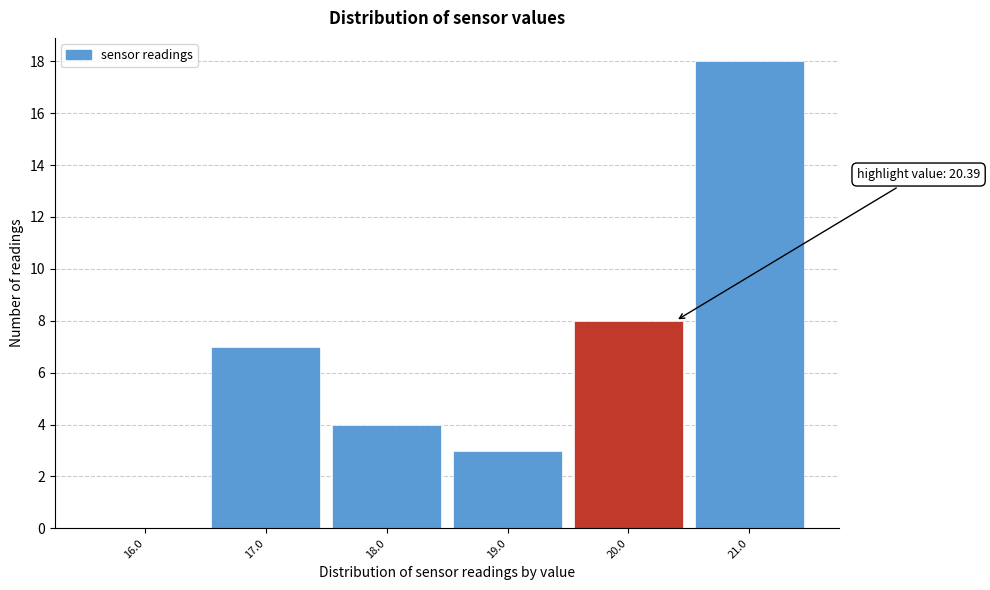

Over which range of the x-axis is the bar tallest?

20.5 to 21.5